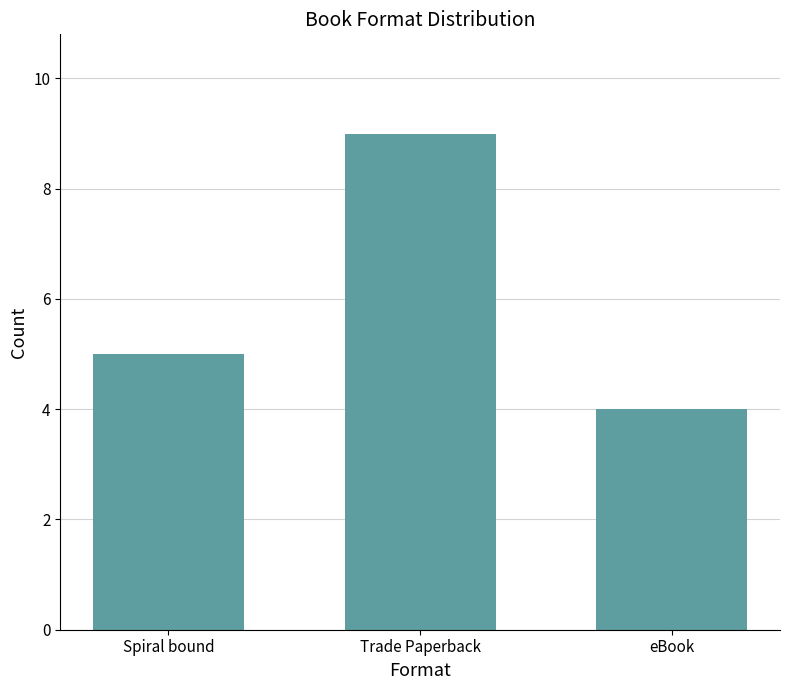

The chart shows a value of 9 at Trade Paperback. True or false?

True